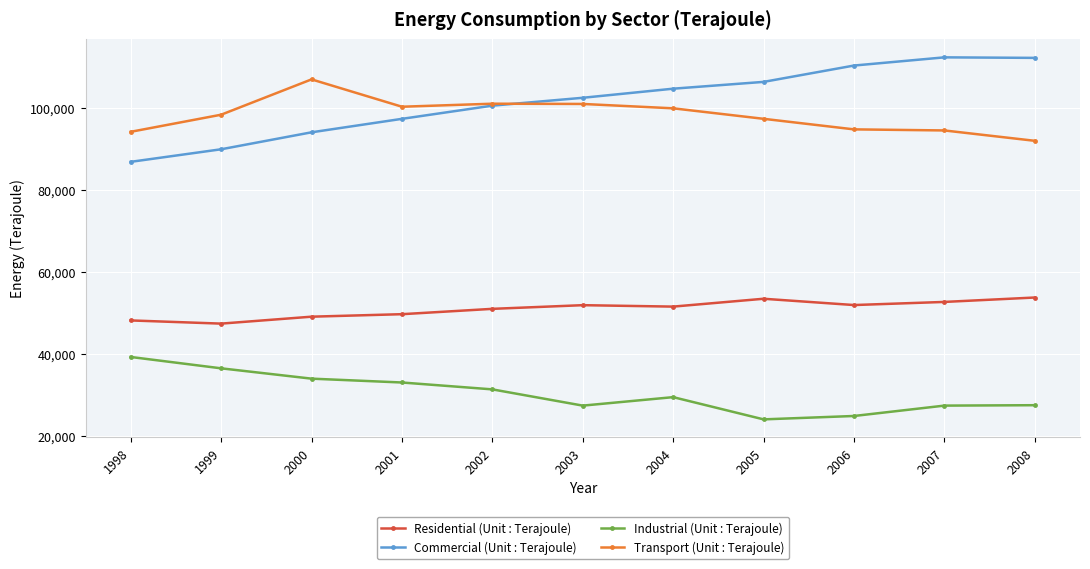

How many lines are shown in the chart?

4